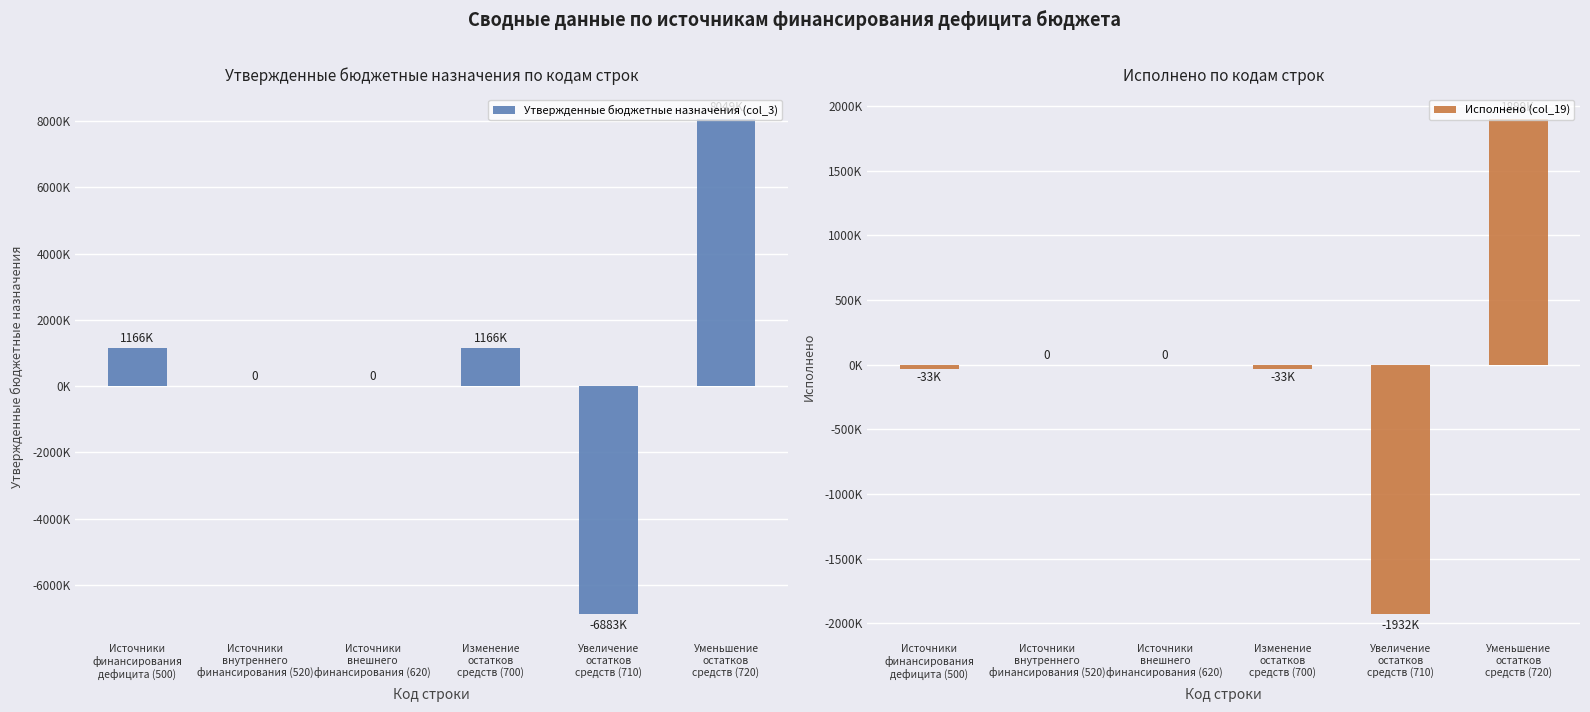

What are all the series names shown in the legend?

Утвержденные бюджетные назначения (col_3), Исполнено (col_19)